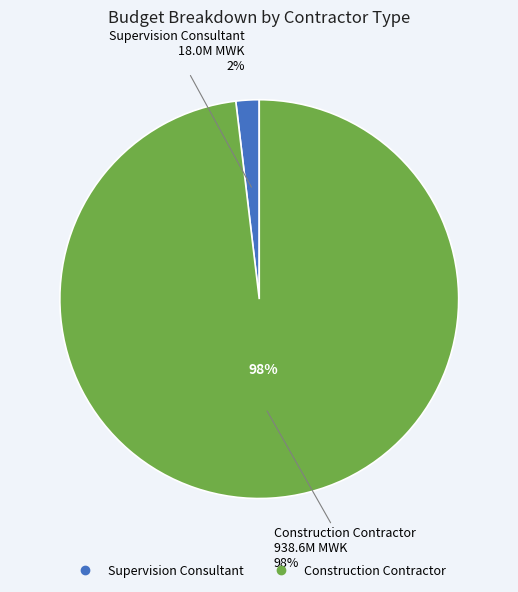

Which category has the biggest portion of the pie?

Construction Contractor